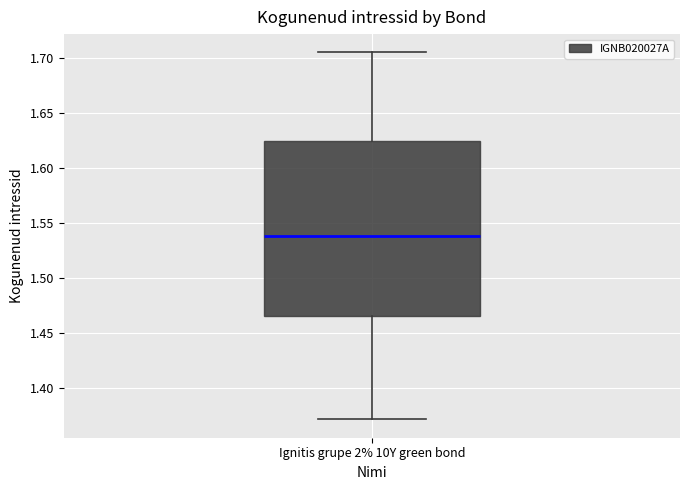

Read this box plot against the y-axis: the position of the median line, the range covered by the box, and the ends of both whiskers. The values are not printed on the chart, so give them approximately, as read against the axis.

median 1.540, box 1.465 to 1.625, whiskers 1.370 to 1.705